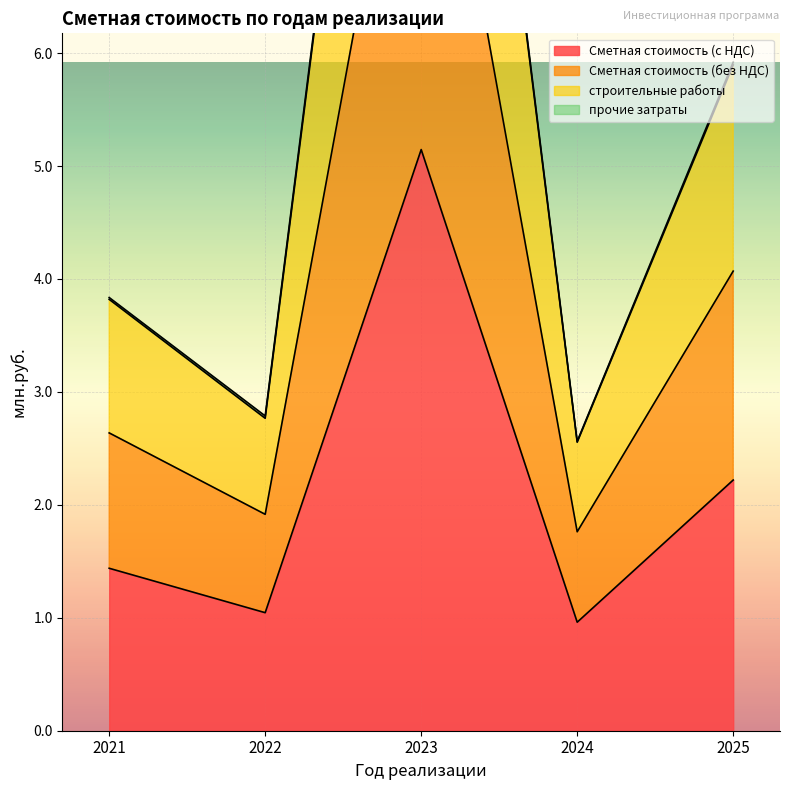

Where is Сметная стоимость (с НДС) nearest to the value 3?

2025